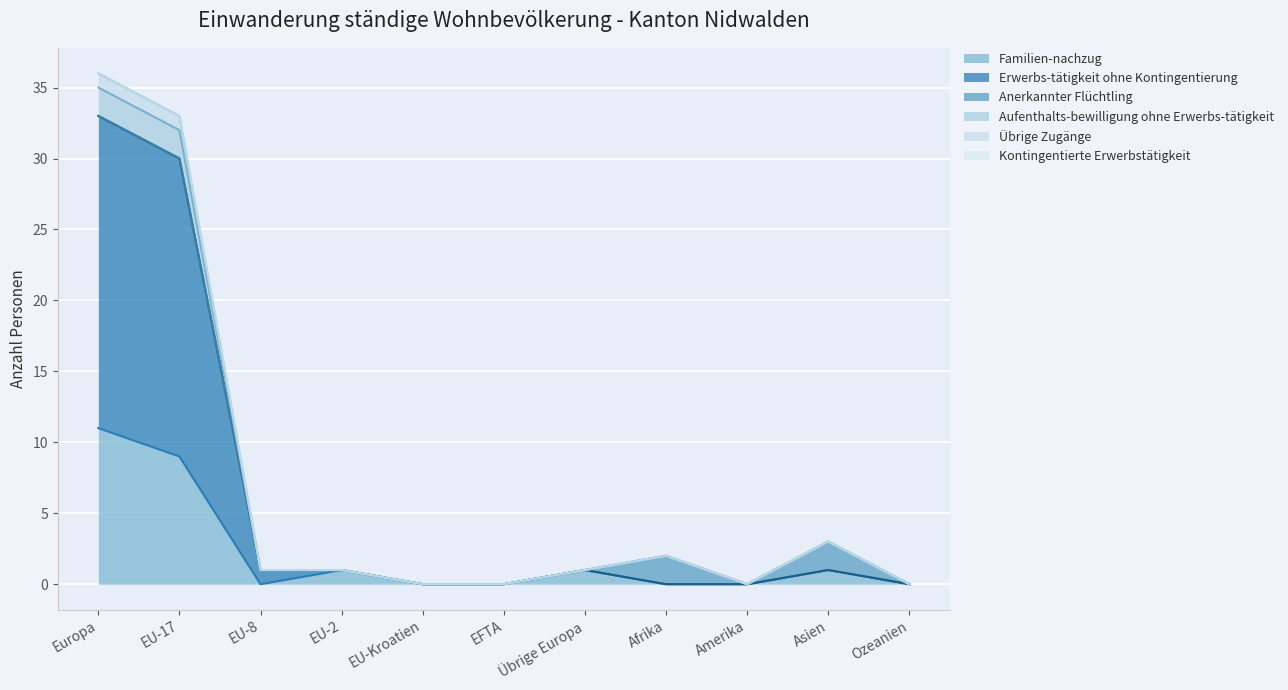

Which has a higher value, EU-2 or Asien?

EU-2